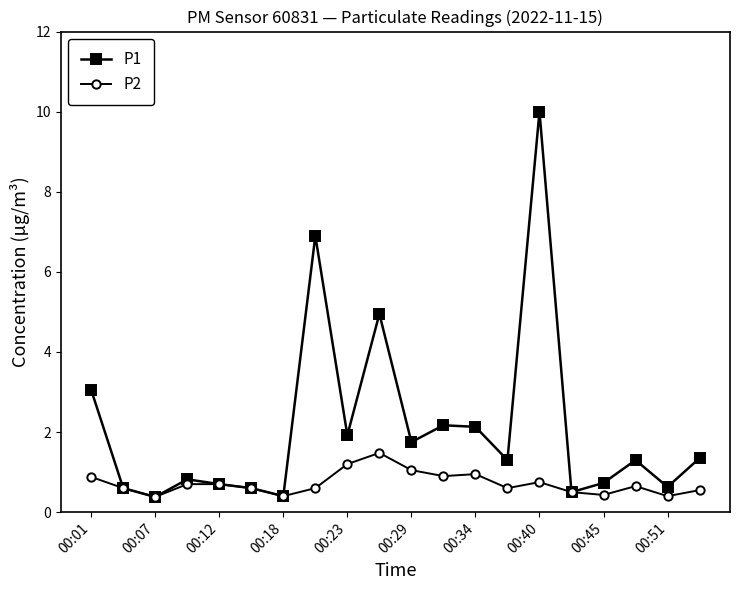

True or false: P1 has more than 0 points higher than both neighbors.

True